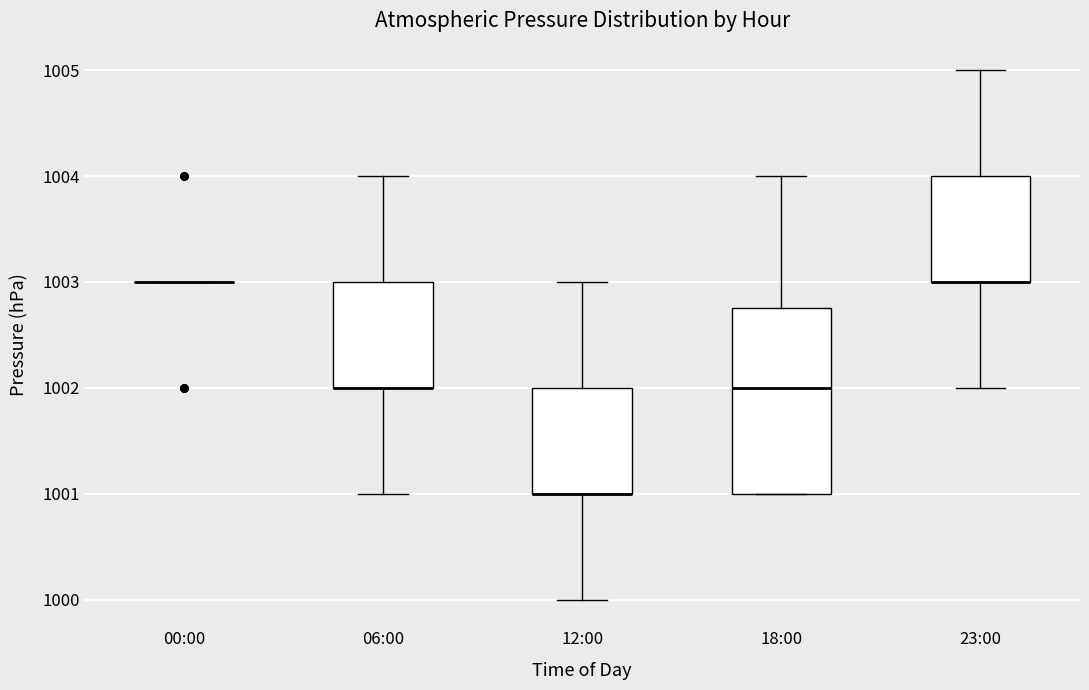

Where does the median line of the box for 18:00 sit on the y-axis? The values are not printed on the chart, so give them approximately, as read against the axis.

1002.0